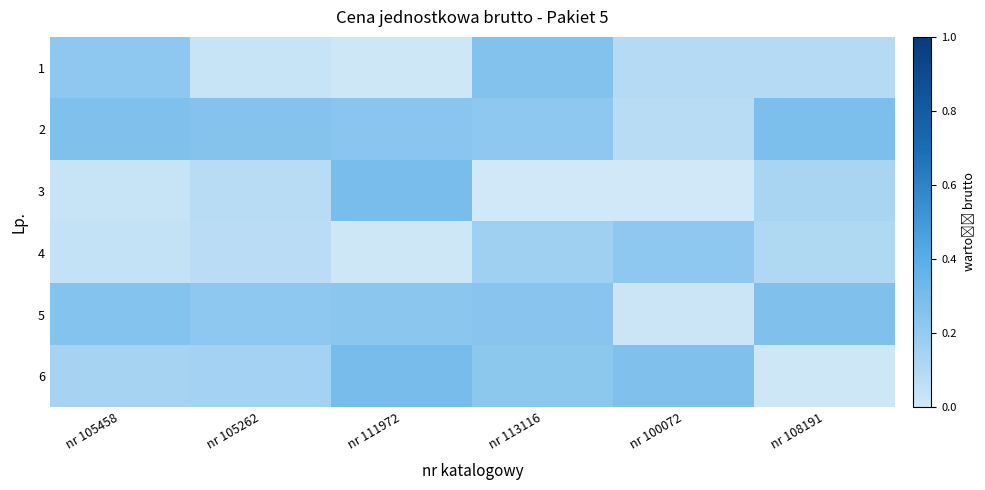

Between nr 105262 and nr 105458, which is larger?

nr 105458